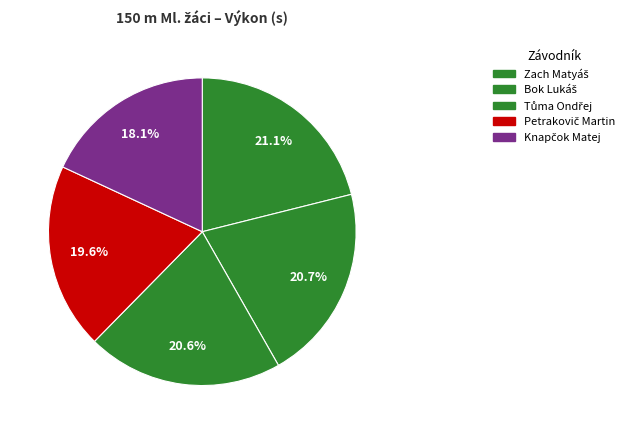

Between Tůma Ondřej and Zach Matyáš, which is larger?

Tůma Ondřej